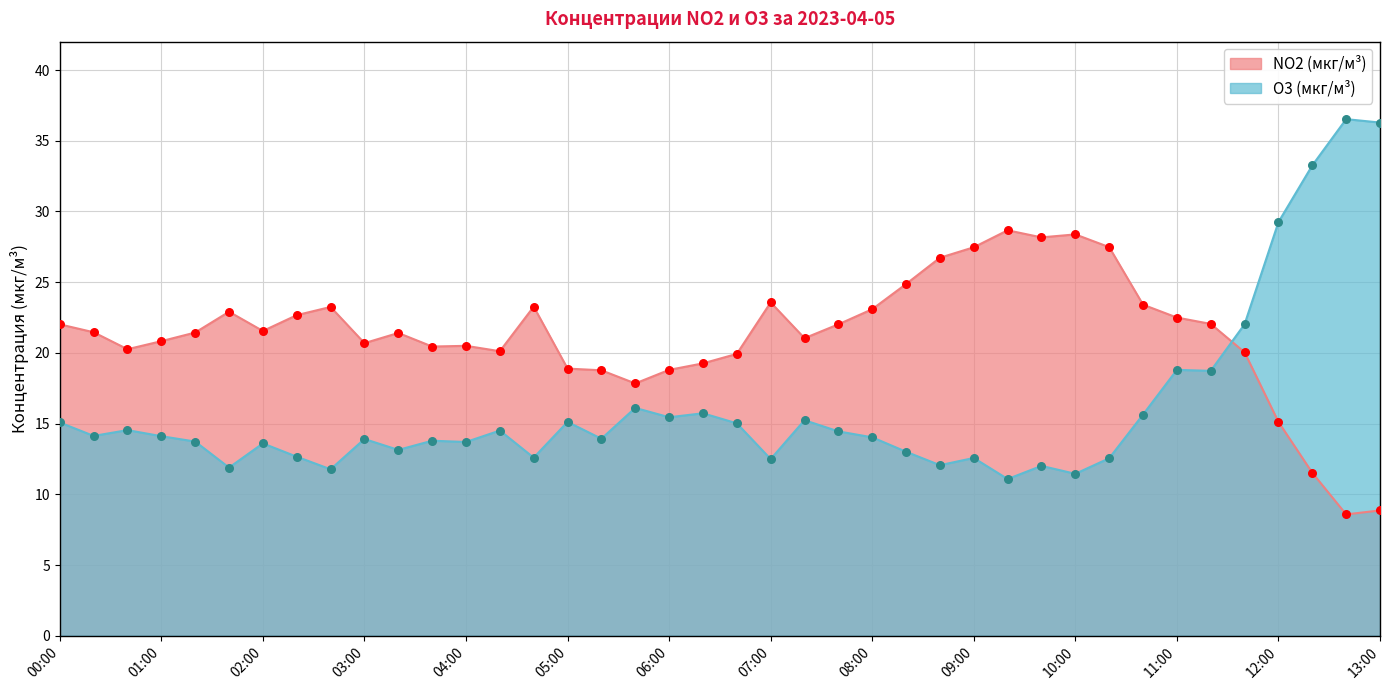

What is the total value across all series at 12:40?

45.1